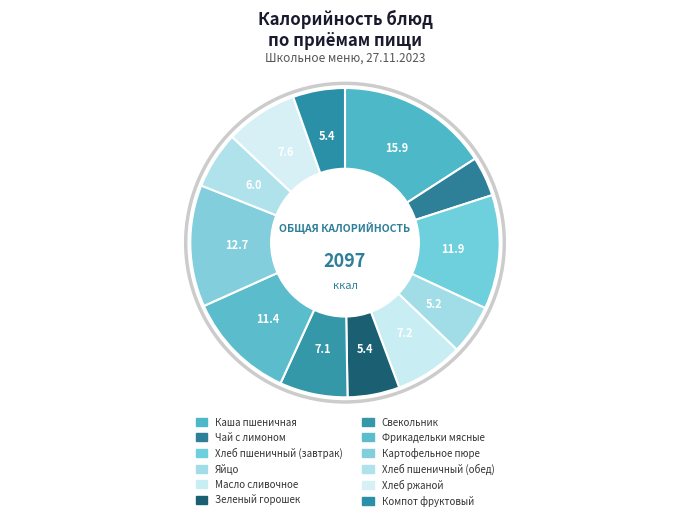

Approximately how many times larger is the value at Свекольник compared to Чай с лимоном?

1.7